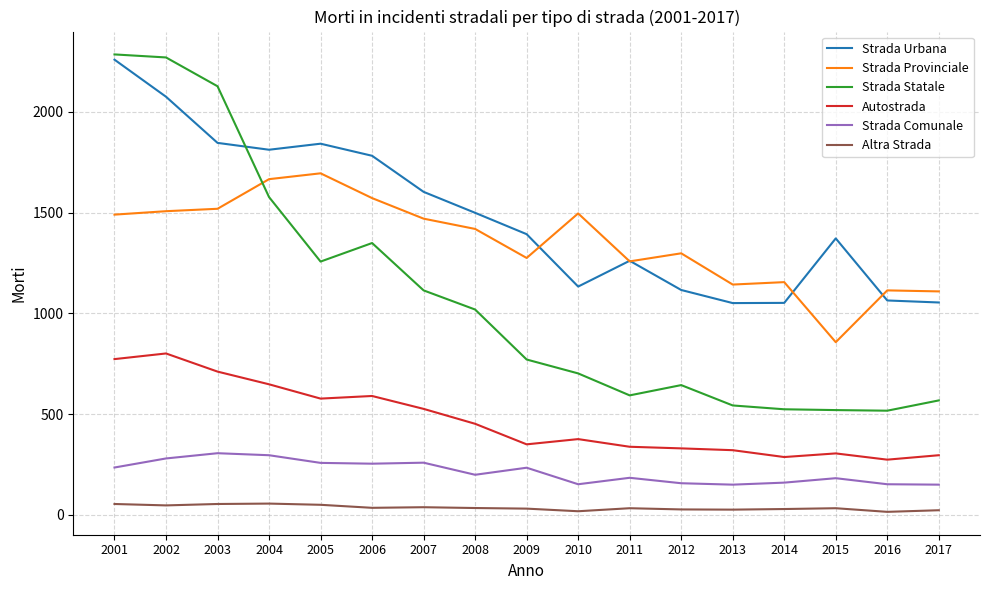

True or false: Strada Urbana and Autostrada cross at least once.

False